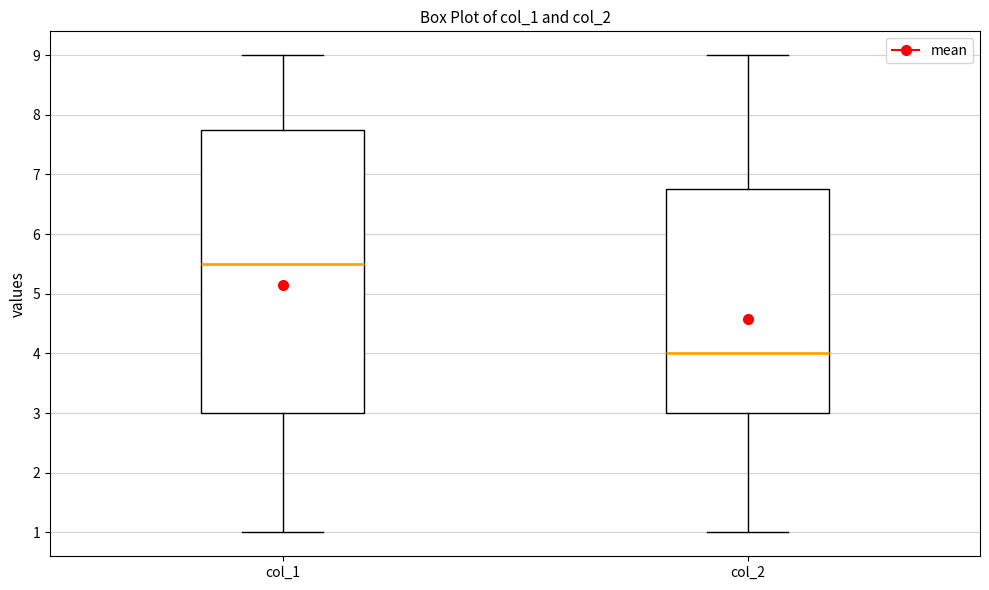

Which box has the lowest median line?

col_2